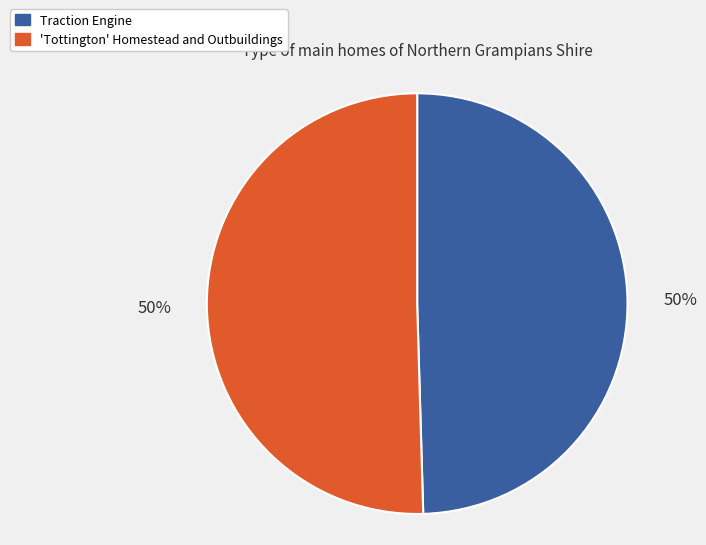

To the nearest percent, what portion does 'Tottington' Homestead and Outbuildings represent?

50%